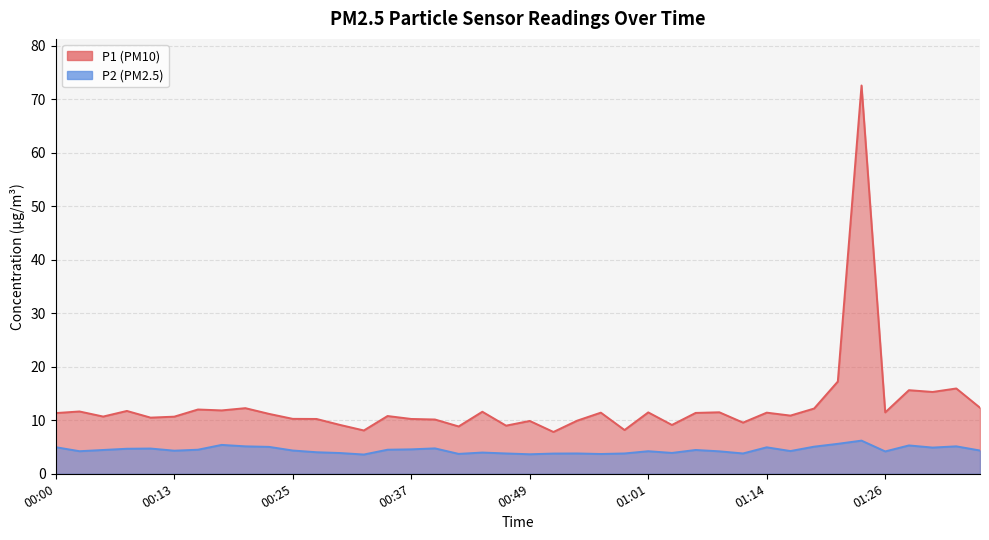

List the series in order of their peak value, highest first.

P1, P2